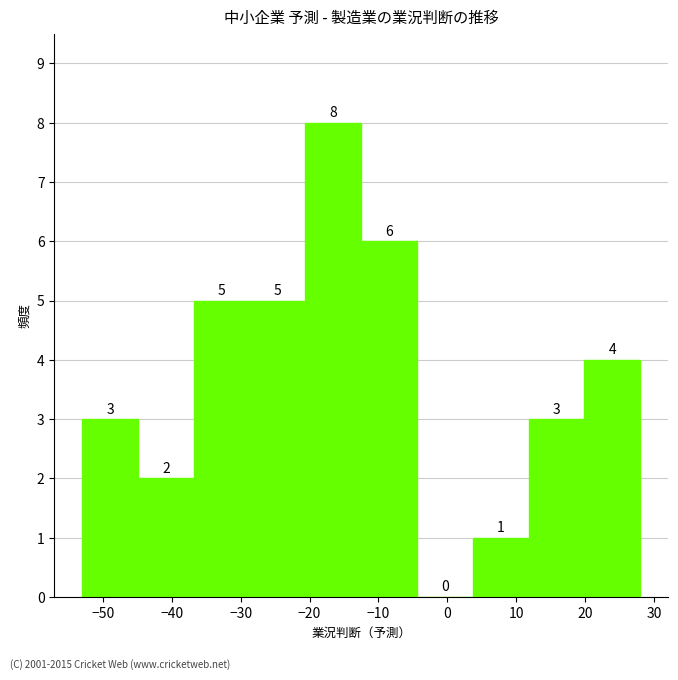

Reading left to right, list every bar in this chart as the range it spans on the x-axis followed by its height. The bar edges are not printed on the chart, so give them approximately, as read against the axis.

-53.0 to -44.9: 3
-44.9 to -36.8: 2
-36.8 to -28.7: 5
-28.7 to -20.6: 5
-20.6 to -12.5: 8
-12.5 to -4.4: 6
-4.4 to 3.7: 0
3.7 to 11.8: 1
11.8 to 19.9: 3
19.9 to 28.0: 4